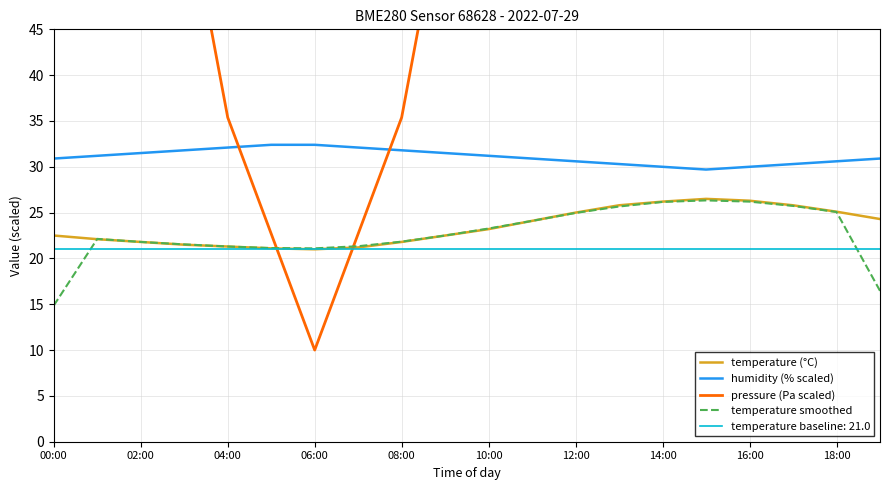

True or false: humidity (% scaled) and temperature (°C) cross at least once.

False